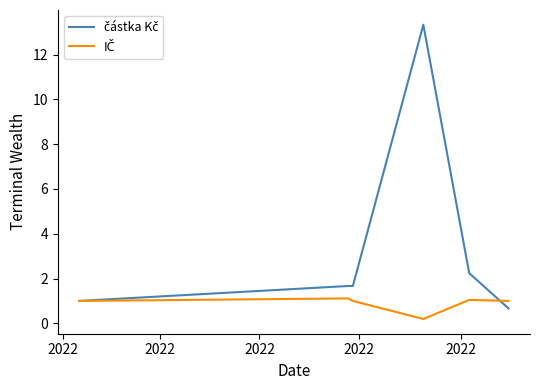

Count the number of data series in this chart.

2